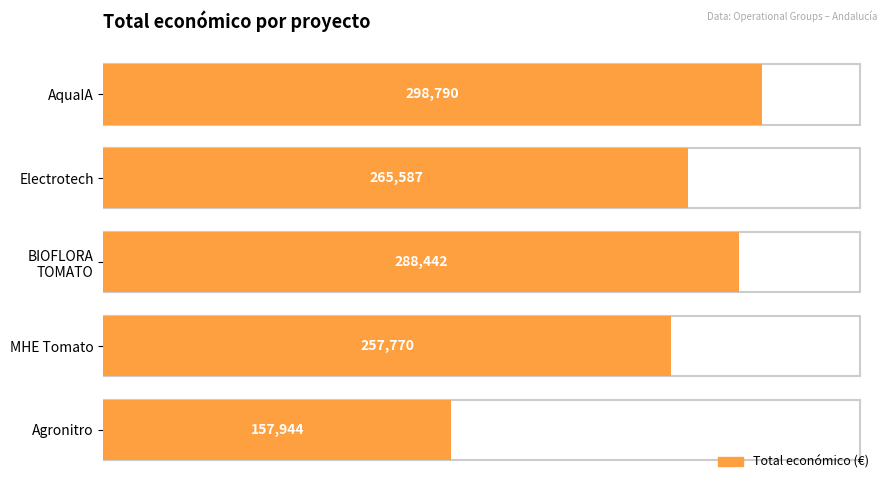

Reading bottom to top, transcribe all the data shown in this chart.

157944	257770	288442	265587	298790